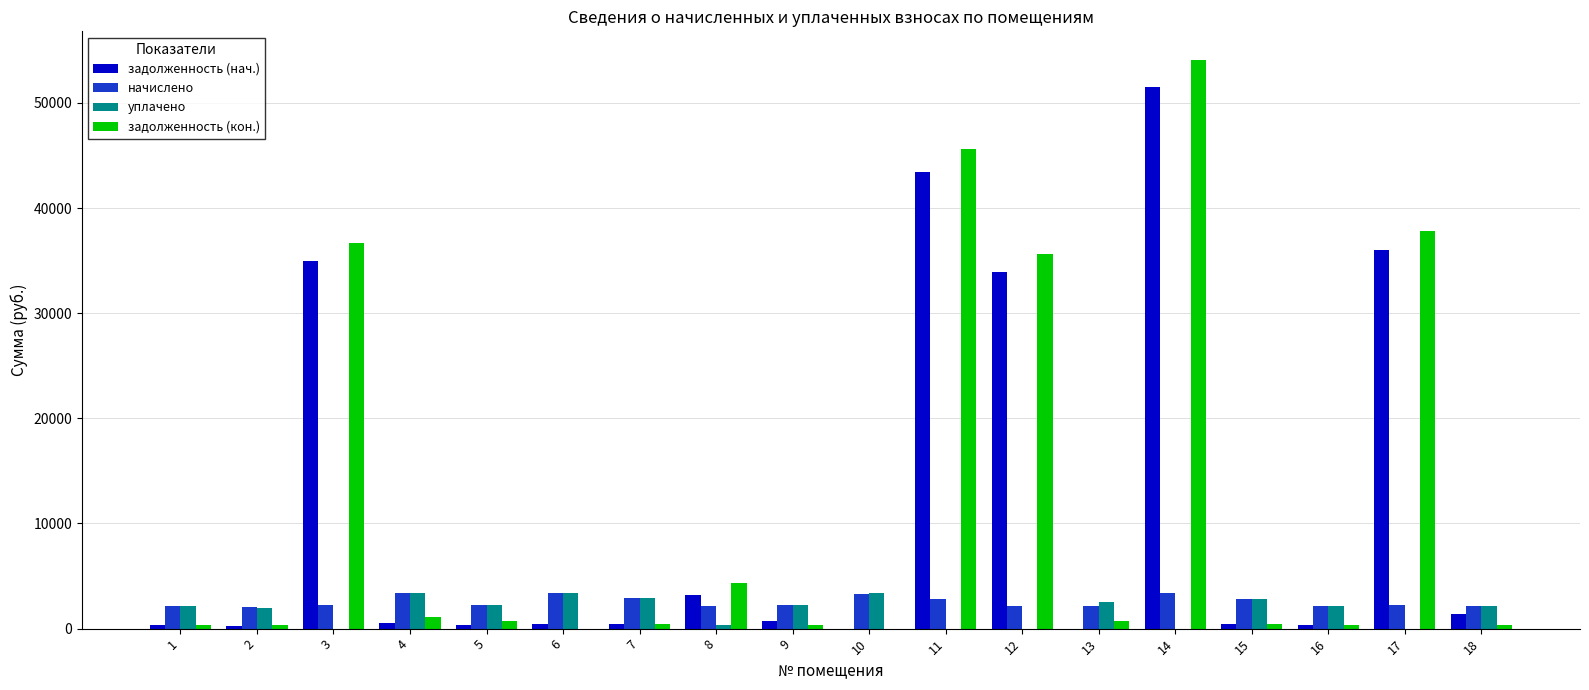

How many series are shown in this chart?

4